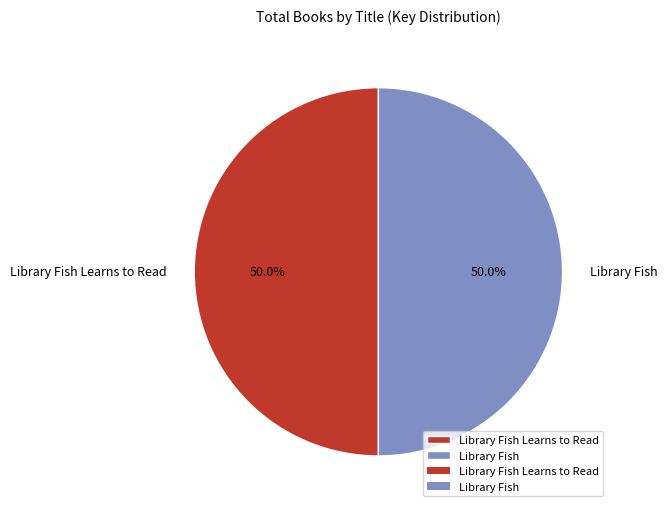

Combined, do Library Fish and Library Fish Learns to Read account for over 50%?

Yes